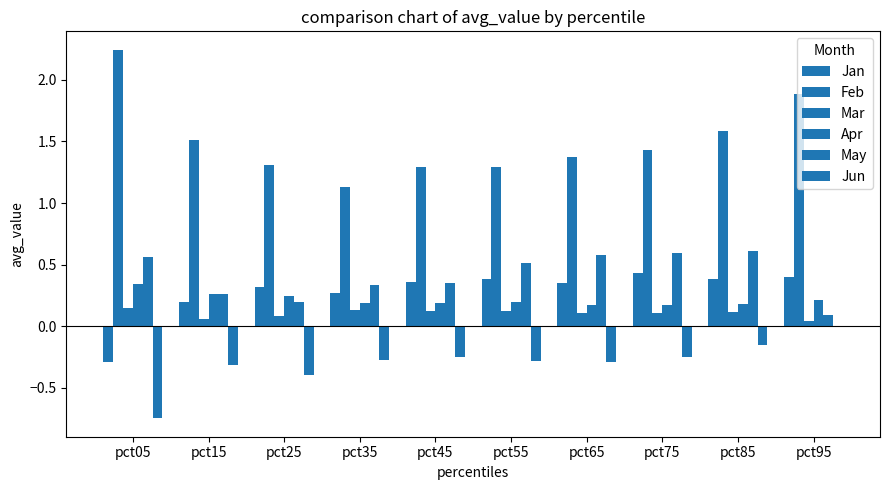

What is the sum of the May values at pct15 and pct35?

0.6